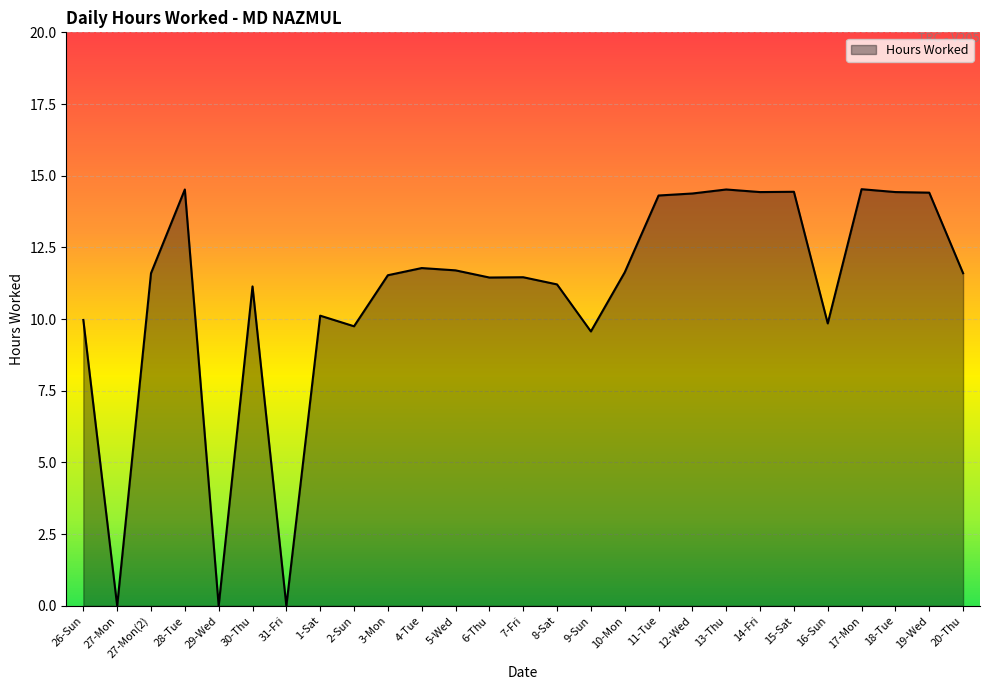

Is it true that the value at 14-Fri is 3.0?

False